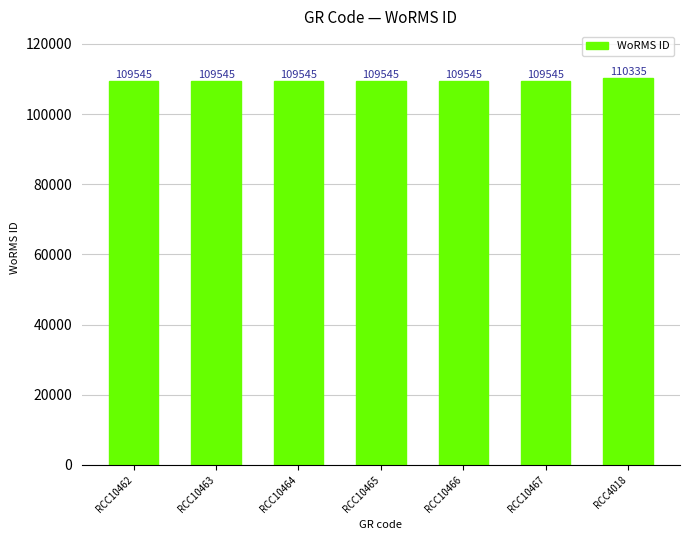

The value at RCC10463 is 27356. True or false?

False